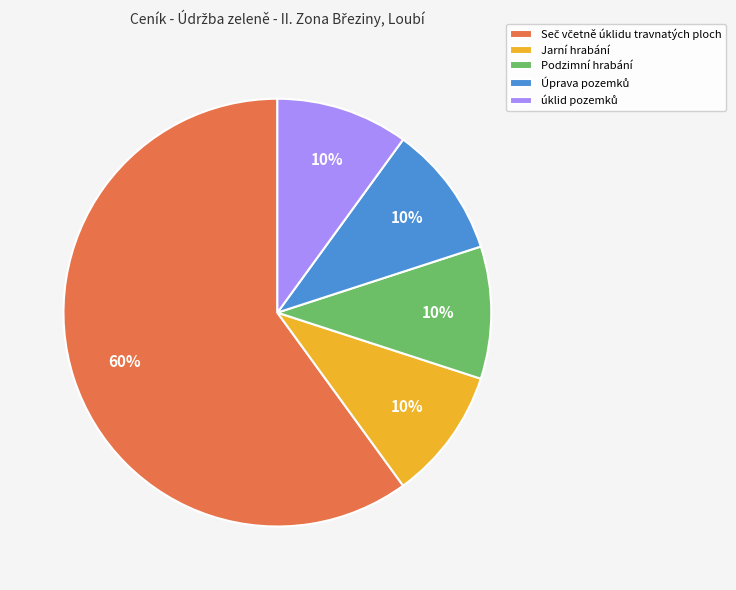

To the nearest percent, what is the difference between the largest and smallest slice percentages?

50%